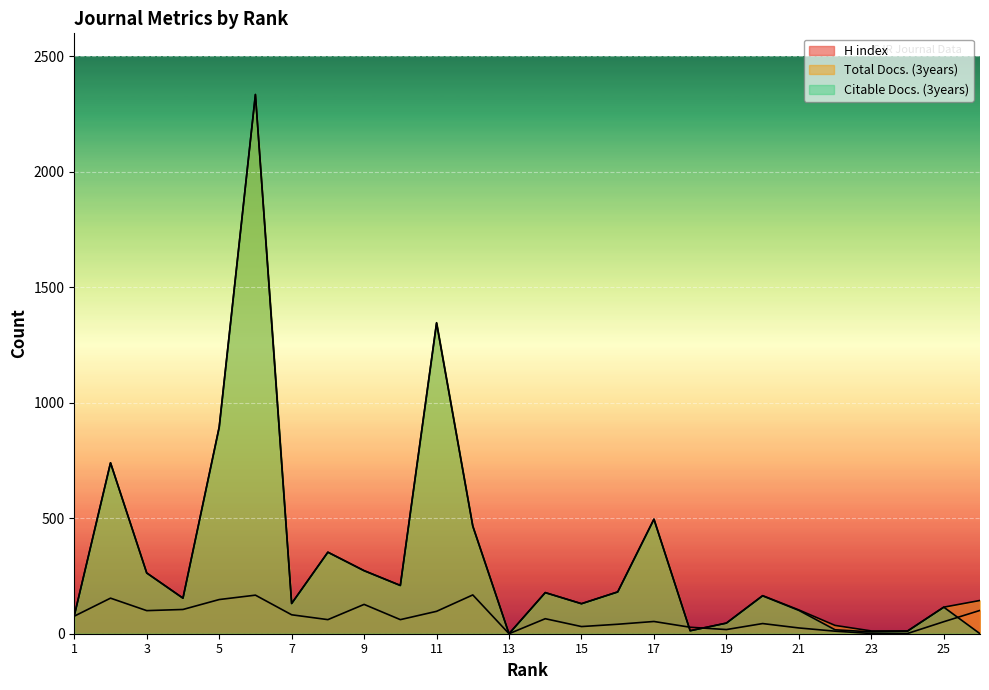

How many lines are shown in the chart?

3